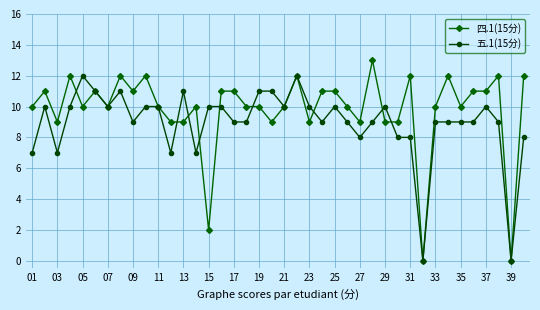

What is the maximum value for 五.1(15分)?

12